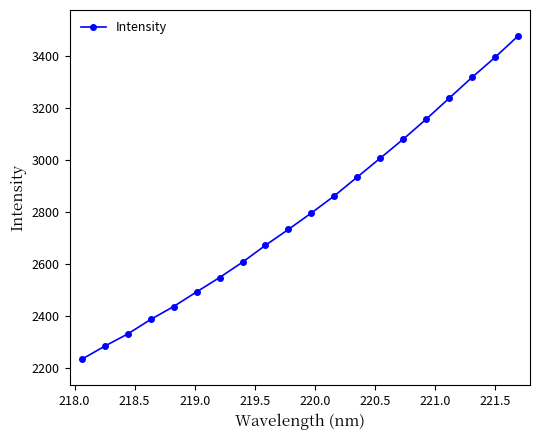

What is the value of the 8th point from the left?

2606.3